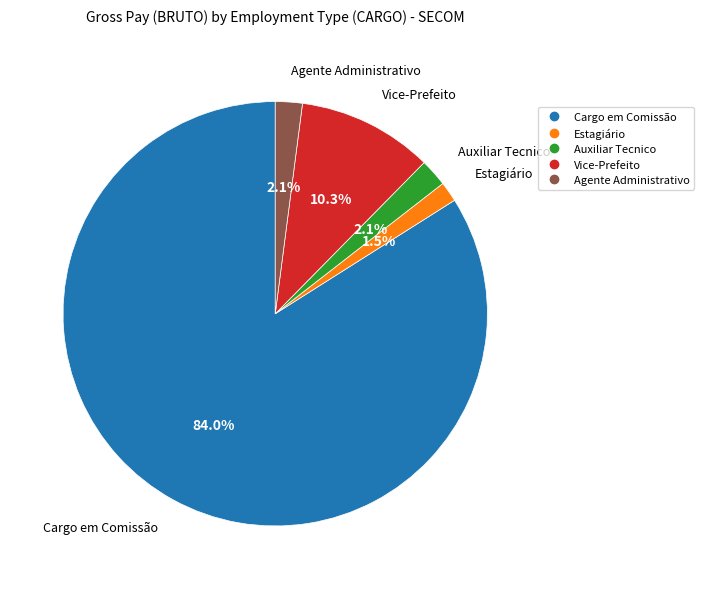

What is the smallest slice in the pie chart?

Estagiário